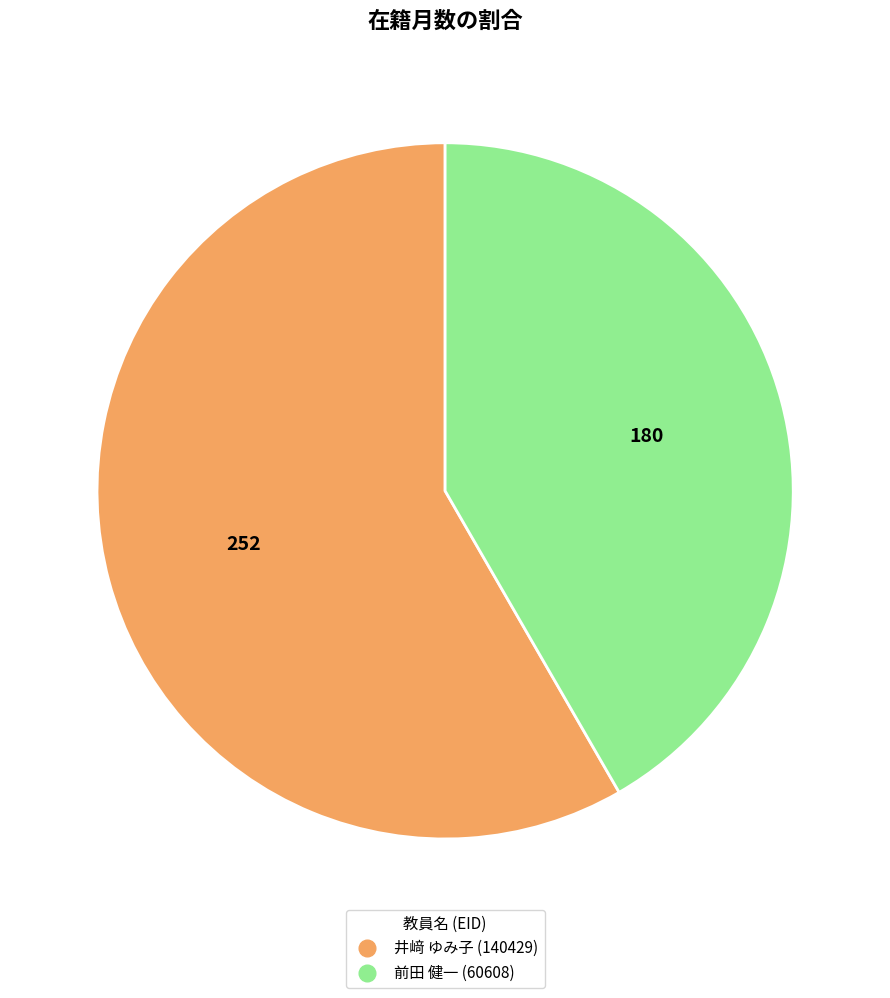

True or false: 井﨑 ゆみ子 (140429) accounts for 58% of the total.

True